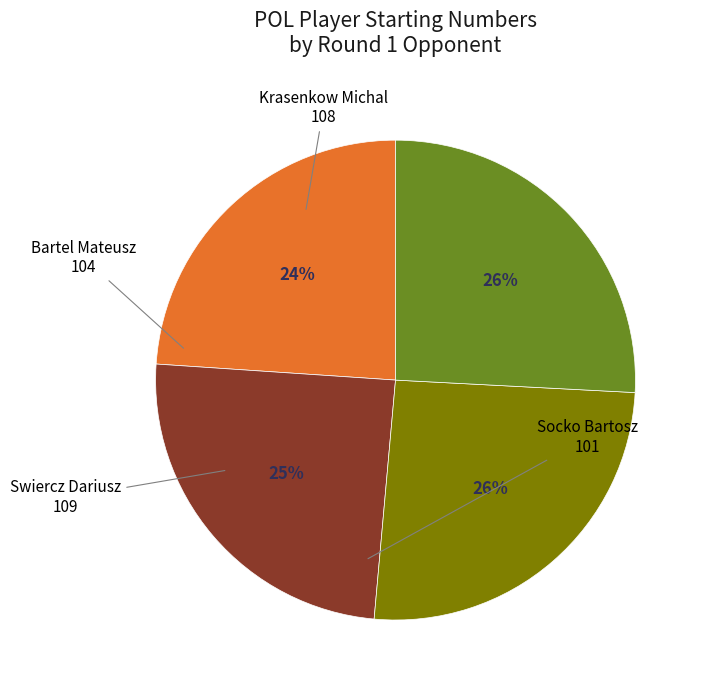

To the nearest percent, what is the difference between the largest and smallest slice percentages?

2%